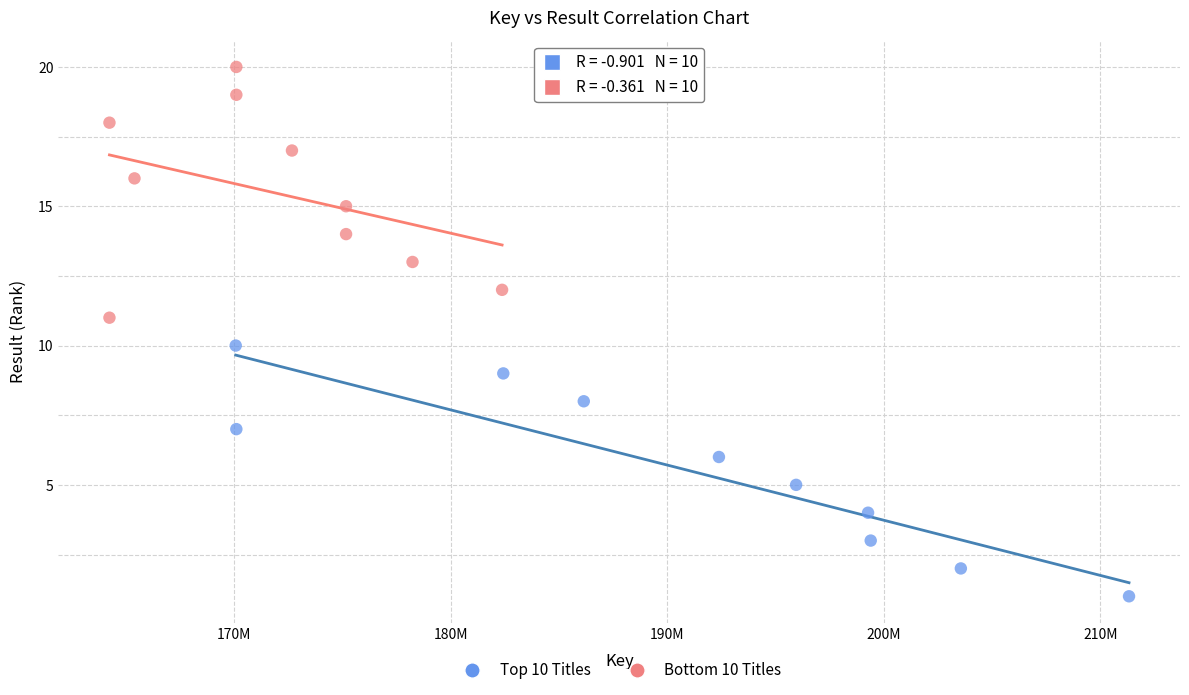

Which series reaches the maximum Y coordinate?

Bottom 10 Titles